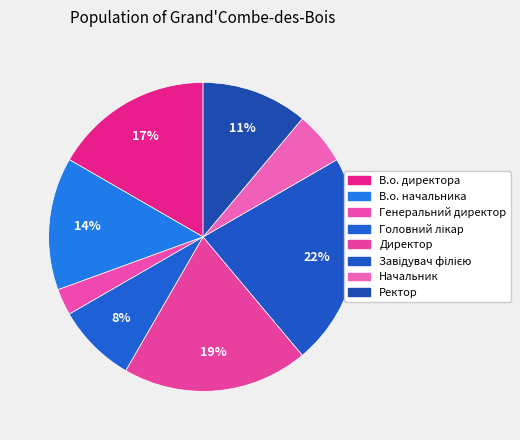

How many segments does this pie chart have?

8